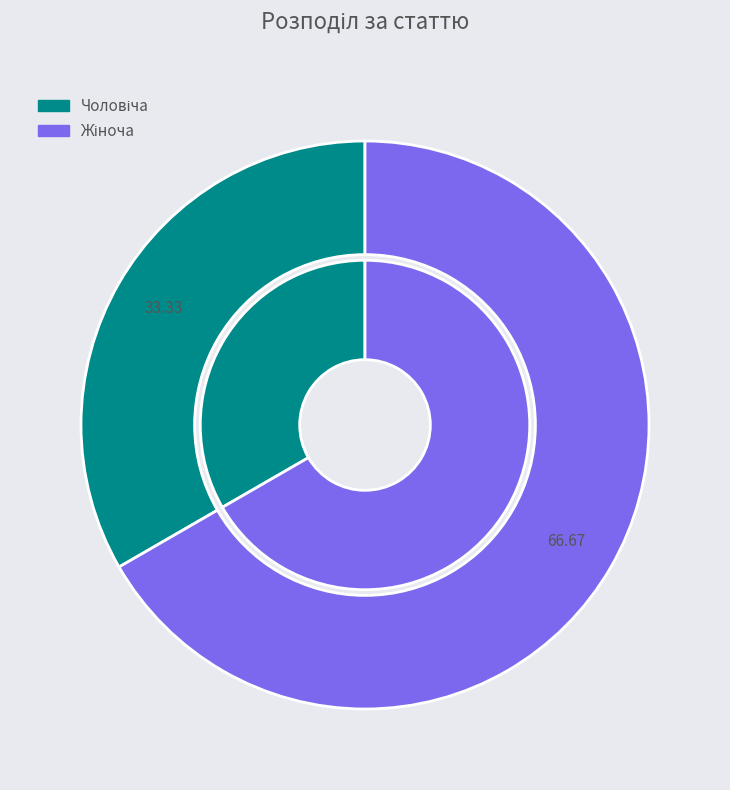

What is the total percentage of Жіноча and Чоловіча?

100.0%